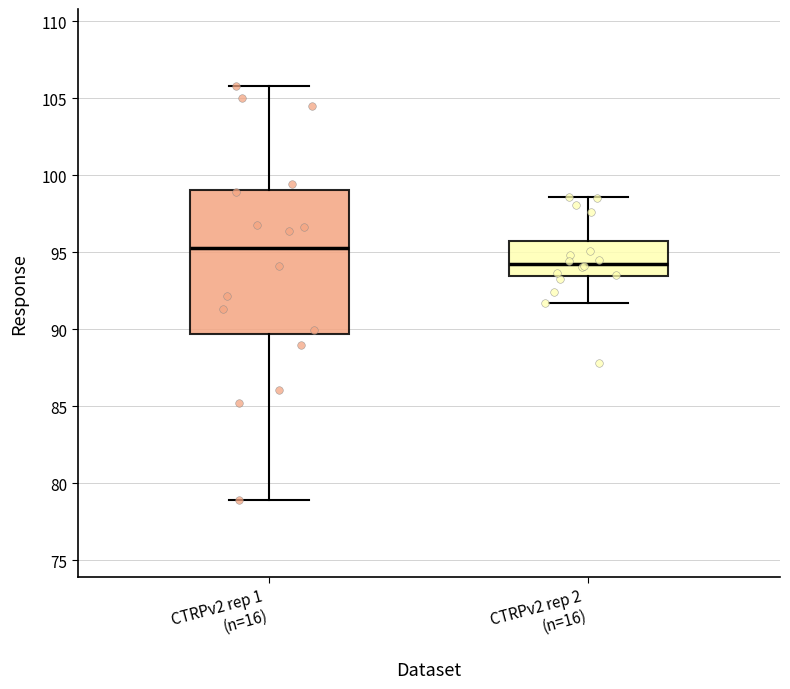

Reading left to right, transcribe this box plot: for each box, give where its median line is, the range the box spans, and where its two whiskers end, as read against the y-axis. The values are not printed on the chart, so give them approximately, as read against the axis.

CTRPv2 rep 1 (n=16): median 95.5, box 89.5 to 99.0, whiskers 79.0 to 106.0
CTRPv2 rep 2 (n=16): median 94.5, box 93.5 to 95.5, whiskers 91.5 to 98.5